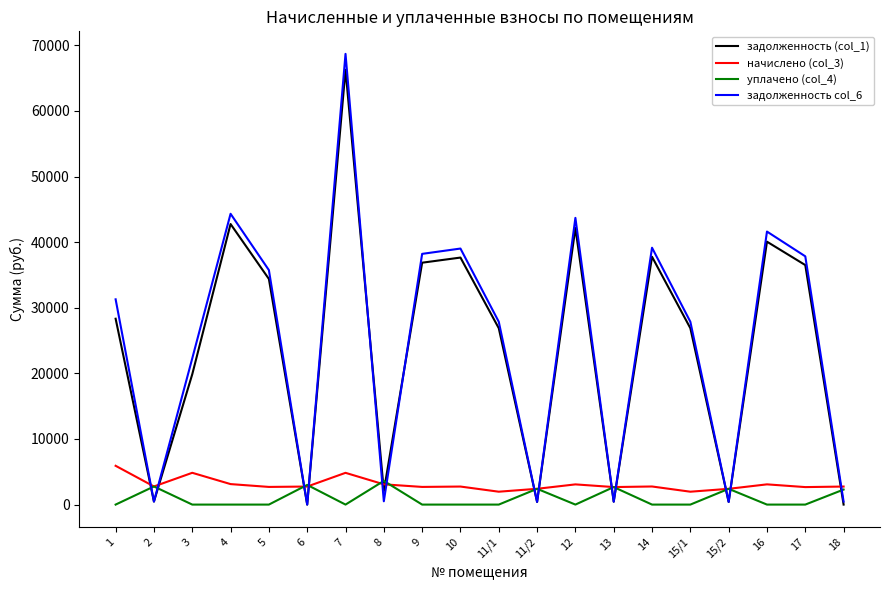

What is the highest value of the уплачено (col_4) series?

3609.1